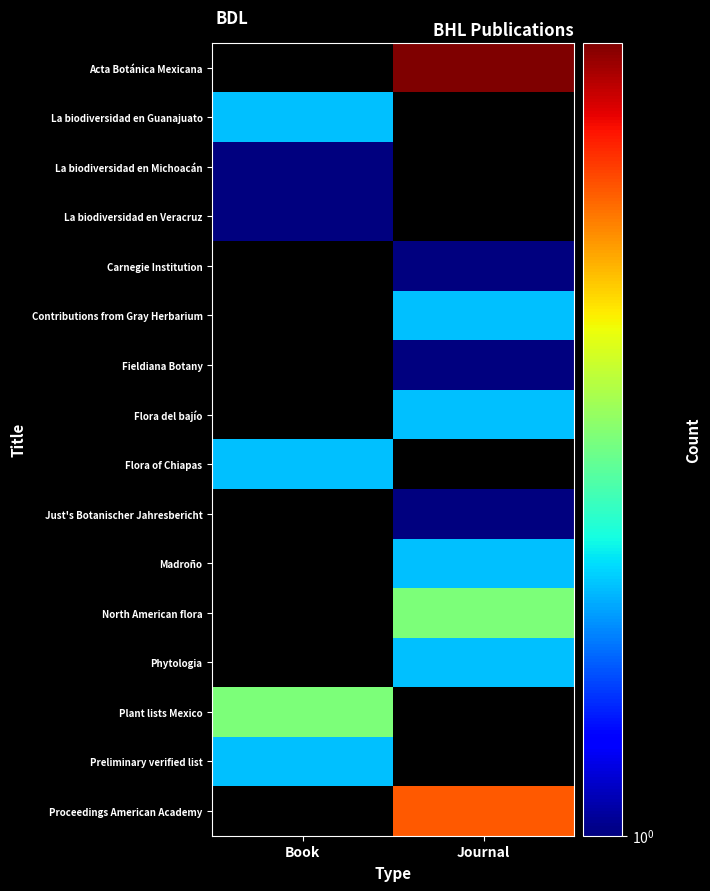

Rank the series by their maximum value, from lowest to highest.

La biodiversidad en Michoacán, La biodiversidad en Veracruz, Carnegie Institution, Fieldiana Botany, Just's Botanischer Jahresbericht, La biodiversidad en Guanajuato, Contributions from Gray Herbarium, Flora del bajío, Flora of Chiapas, Madroño, Phytologia, Preliminary verified list, North American flora, Plant lists Mexico, Proceedings American Academy, Acta Botánica Mexicana